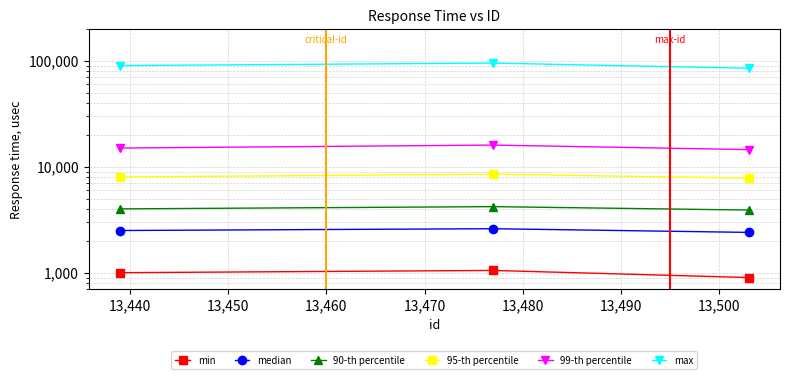

Count the min values in the range 900 to 1050.

3